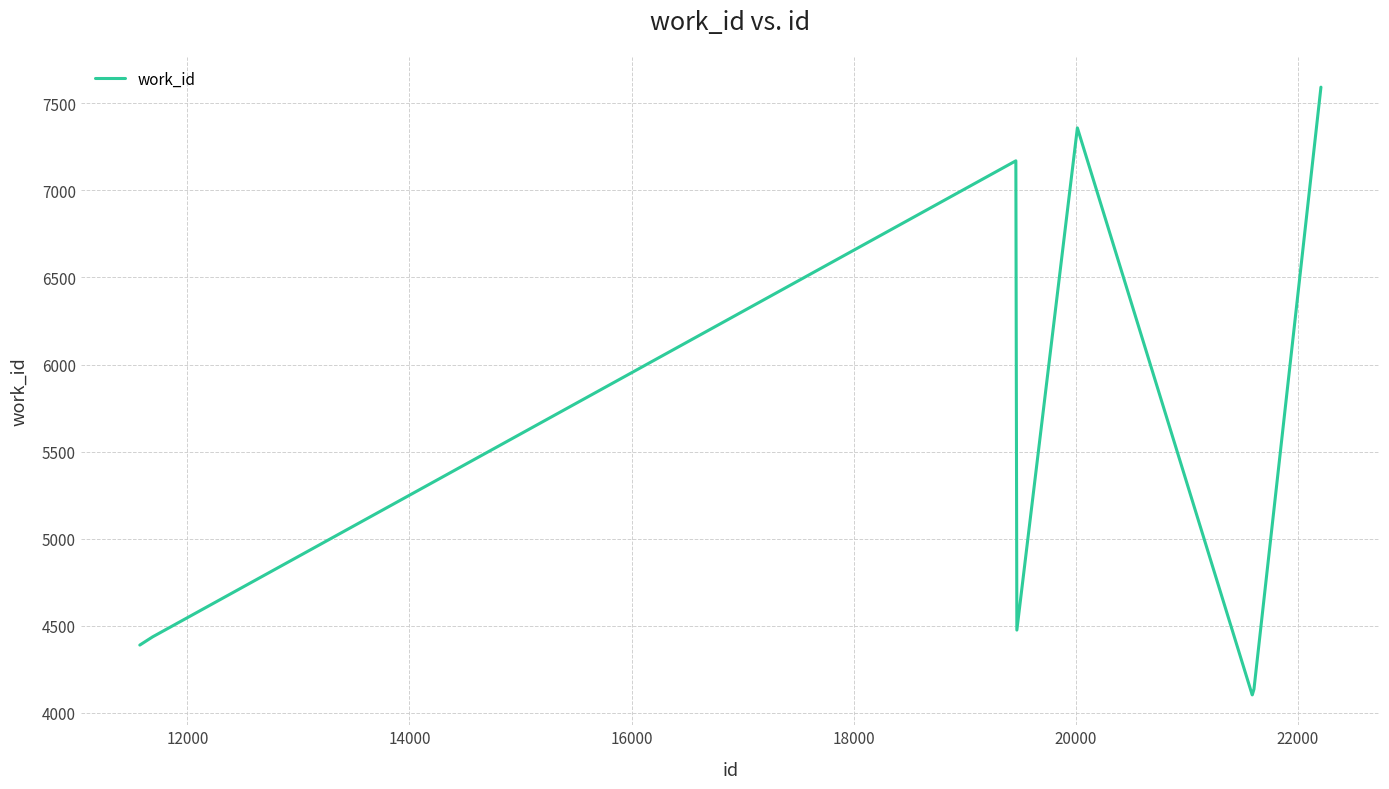

What is the maximum value shown in the chart?

7593